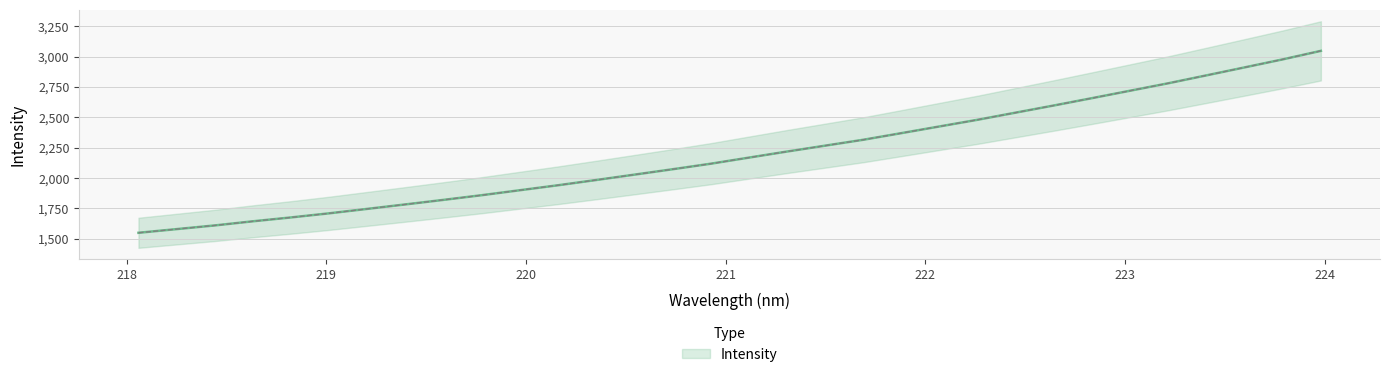

What is the greatest value displayed?

3048.2